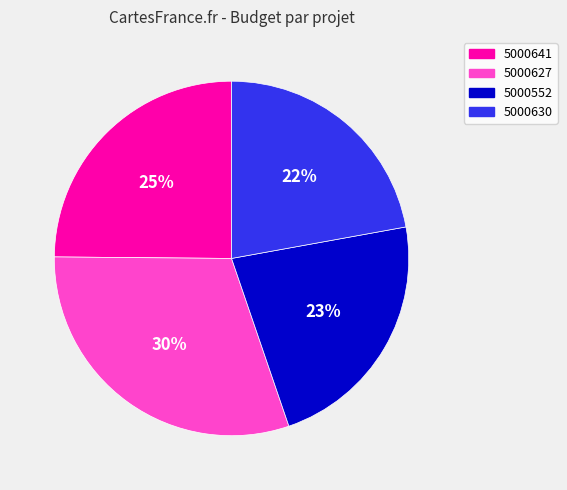

Is it true that 5000552 is 31% of the pie?

False